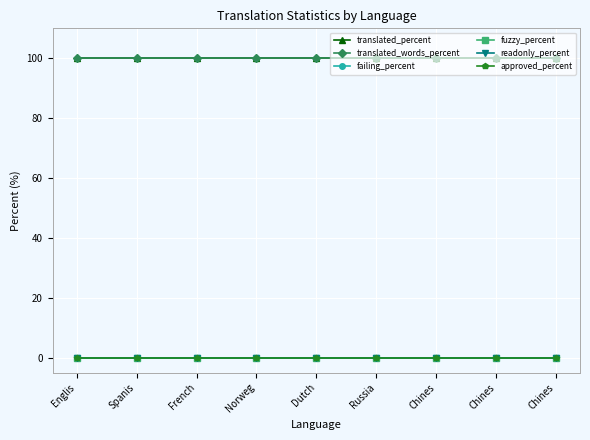

Is this an area chart (filled region under the line)?

No